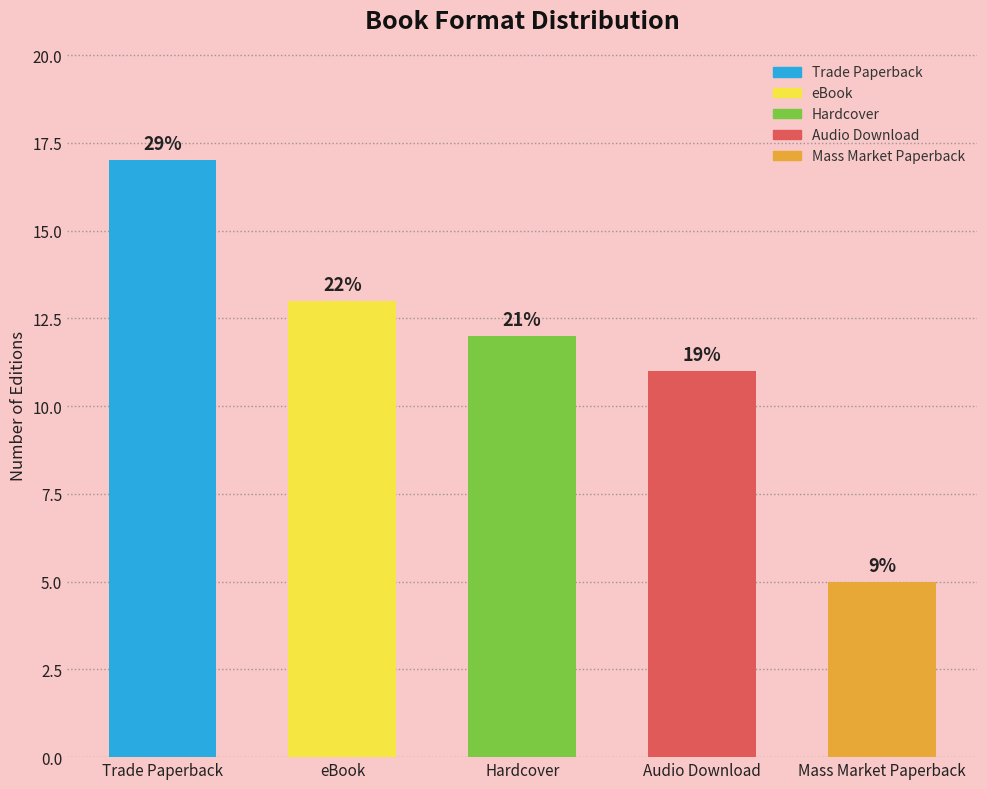

Does the chart contain stacked bars?

No